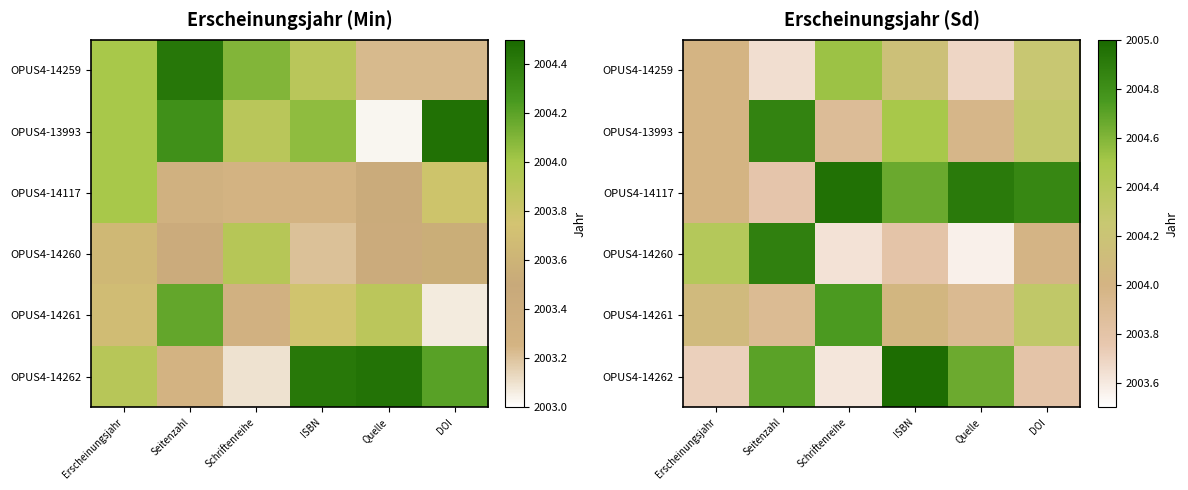

List the series in order of their peak value, lowest first.

OPUS4-14259, OPUS4-14261, OPUS4-13993, OPUS4-14260, OPUS4-14117, OPUS4-14262